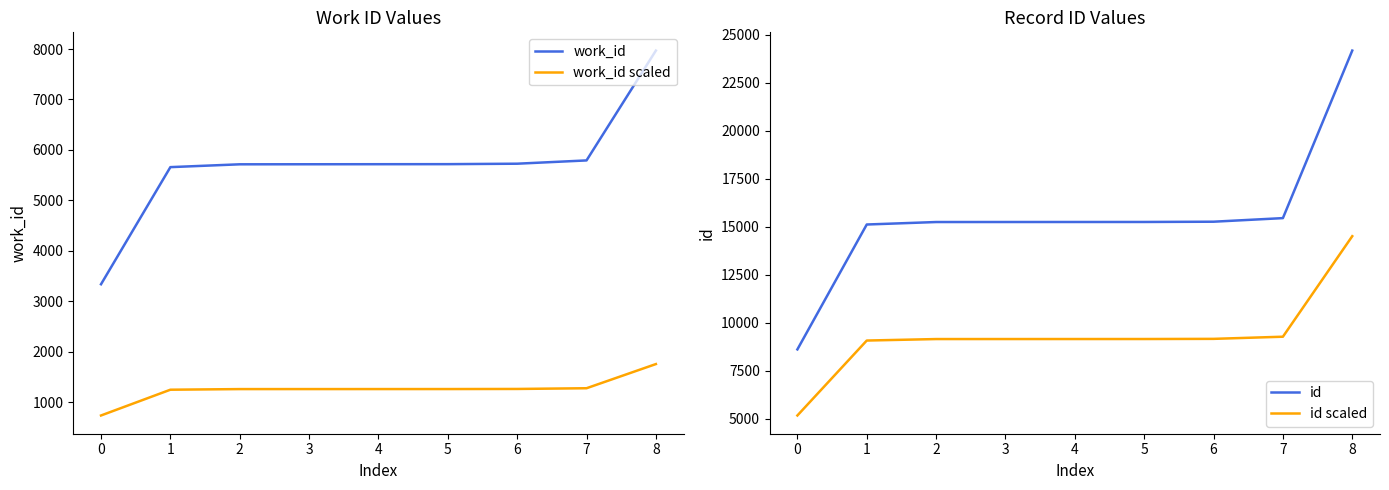

The work_id series shows 5369.6 at 0. True or false?

False